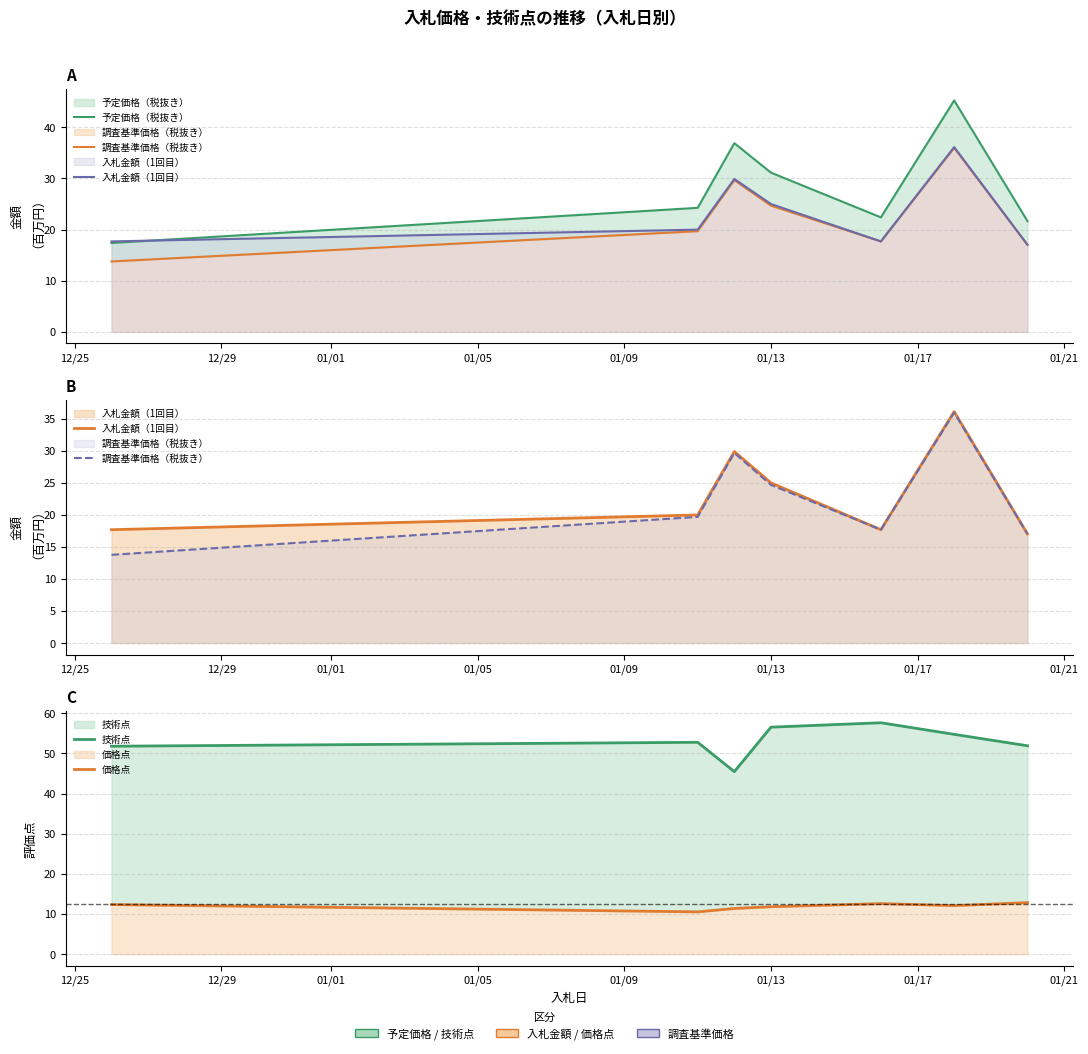

What is the highest value of the 技術点 series?

57.6